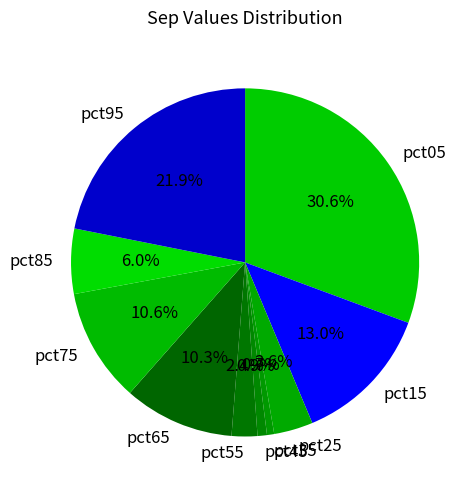

To the nearest percent, what portion does pct65 represent?

10%